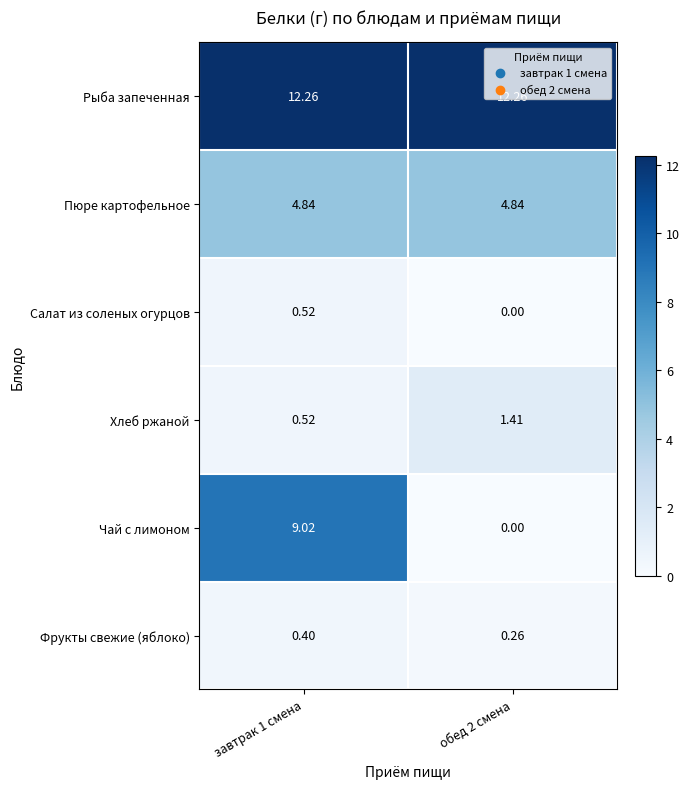

Rank the series by their maximum value, from highest to lowest.

Рыба запеченная, Чай с лимоном, Пюре картофельное, Хлеб ржаной, Салат из соленых огурцов, Фрукты свежие (яблоко)